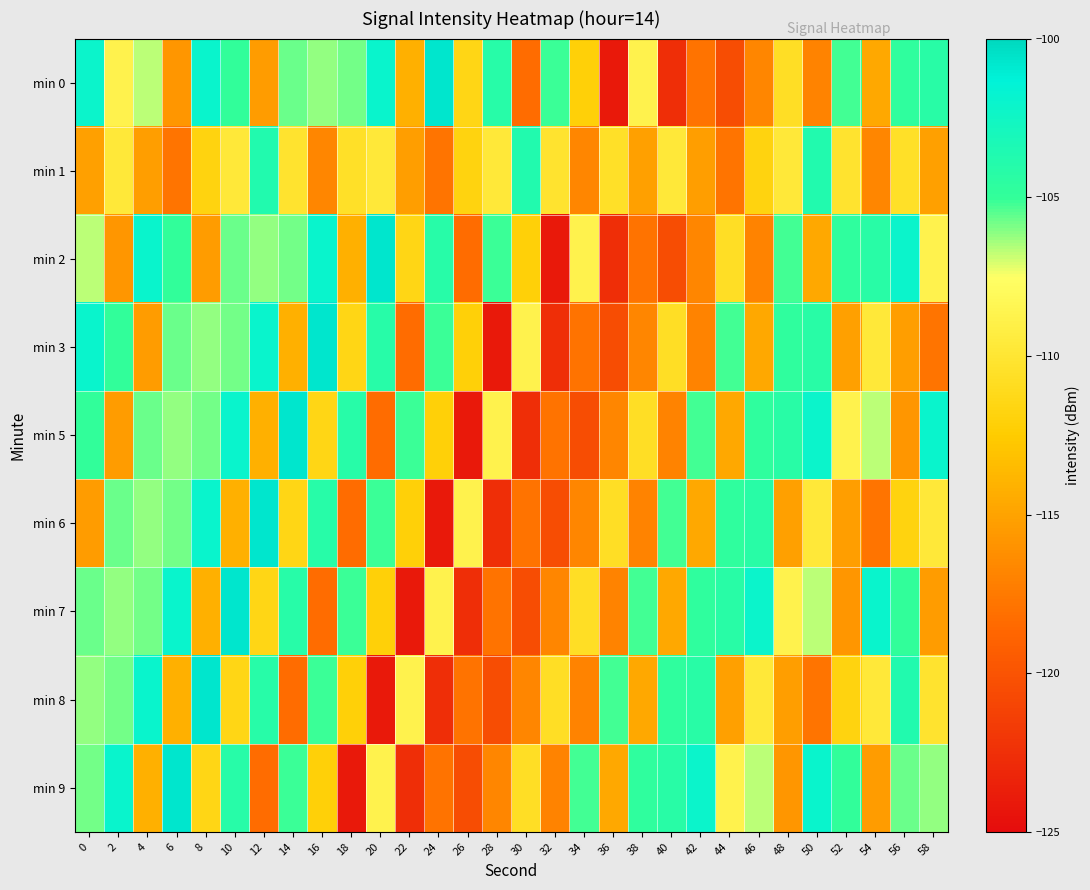

Between 26 and 20, which is larger?

20